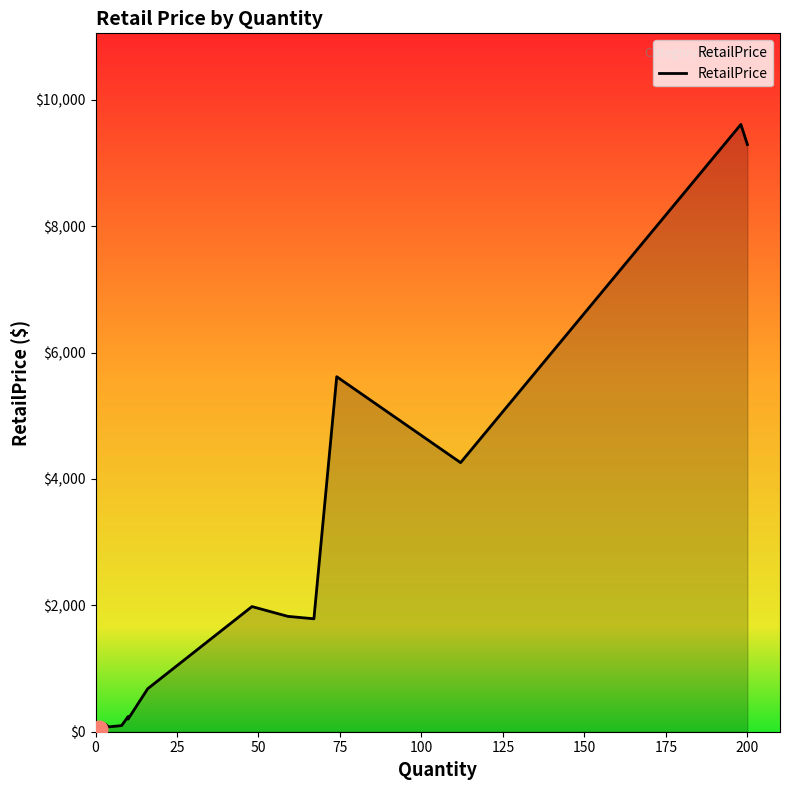

The chart shows a value of 2781.3 at 175. True or false?

False